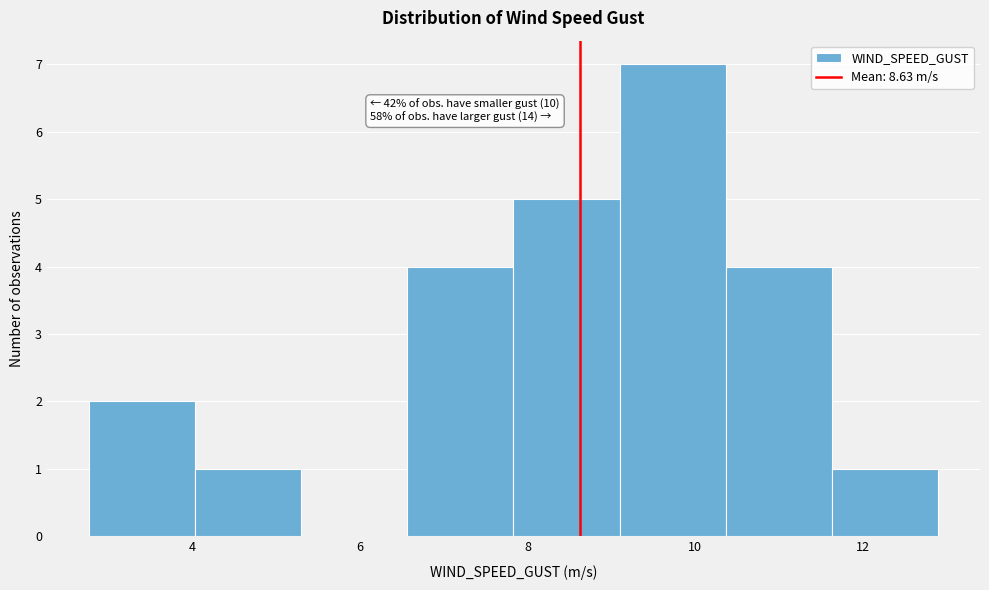

Over which range of the x-axis is the bar tallest?

9.0 to 10.4